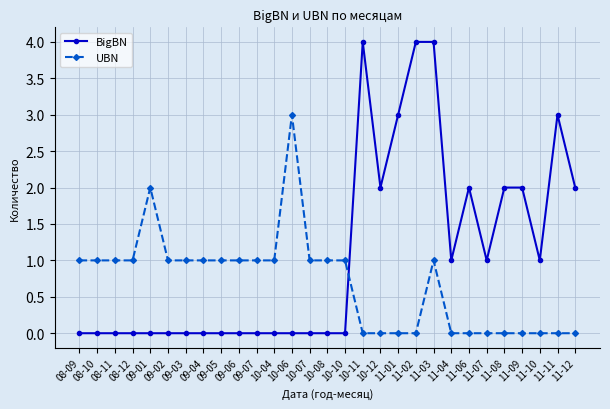

Reading right to left, extract all data points from this chart.

BigBN: 11-12=2	11-11=3	11-10=1	11-09=2	11-08=2	11-07=1	11-06=2	11-04=1	11-03=4	11-02=4	11-01=3	10-12=2	10-11=4	10-10=0	10-08=0	10-07=0	10-06=0	10-04=0	09-07=0	09-06=0	09-05=0	09-04=0	09-03=0	09-02=0	09-01=0	08-12=0	08-11=0	08-10=0	08-09=0
UBN: 11-12=0	11-11=0	11-10=0	11-09=0	11-08=0	11-07=0	11-06=0	11-04=0	11-03=1	11-02=0	11-01=0	10-12=0	10-11=0	10-10=1	10-08=1	10-07=1	10-06=3	10-04=1	09-07=1	09-06=1	09-05=1	09-04=1	09-03=1	09-02=1	09-01=2	08-12=1	08-11=1	08-10=1	08-09=1